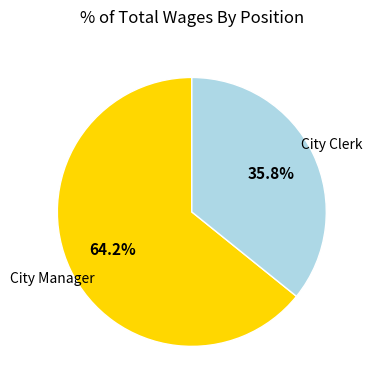

Rank the categories by value from highest to lowest.

City Manager, City Clerk